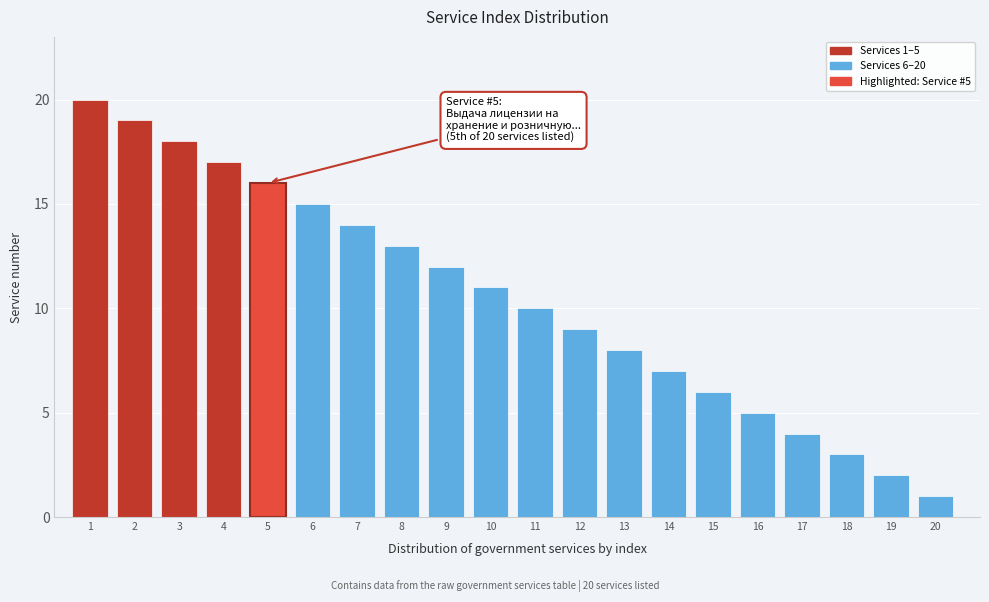

Reading left to right, extract all data points from this chart.

20	19	18	17	16	15	14	13	12	11	10	9	8	7	6	5	4	3	2	1